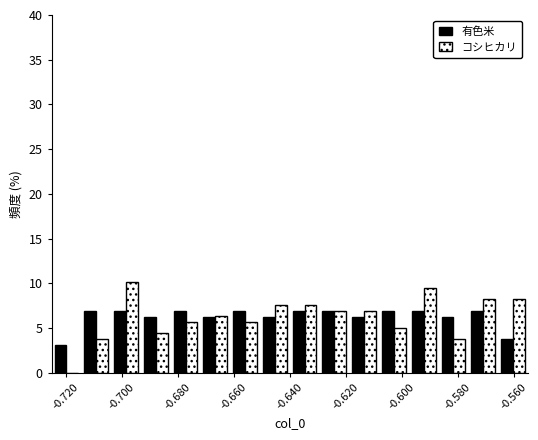

What is the height of the コシヒカリ bar covering -0.586 to -0.576 on the x-axis? Neither the bar edges nor the heights are printed on the chart, so give them approximately, as read against the axes.

4.0